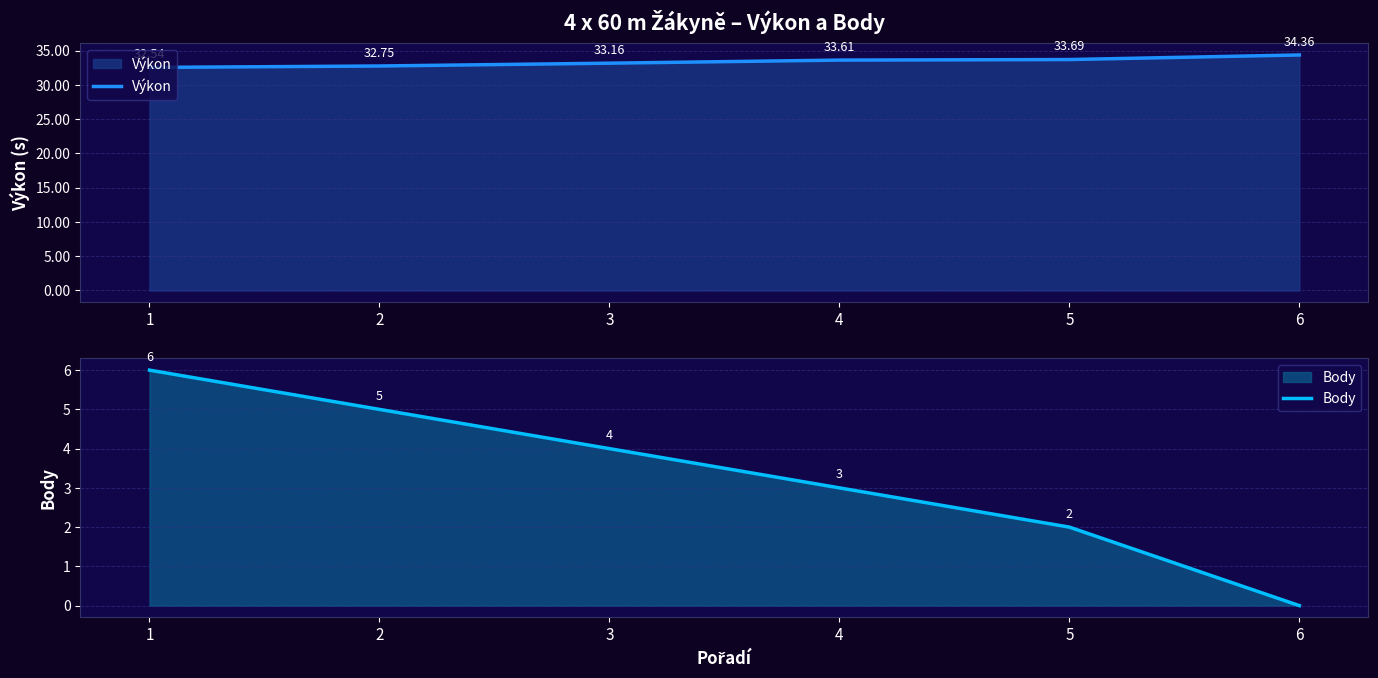

True or false: Výkon and Body intersect in this chart.

False